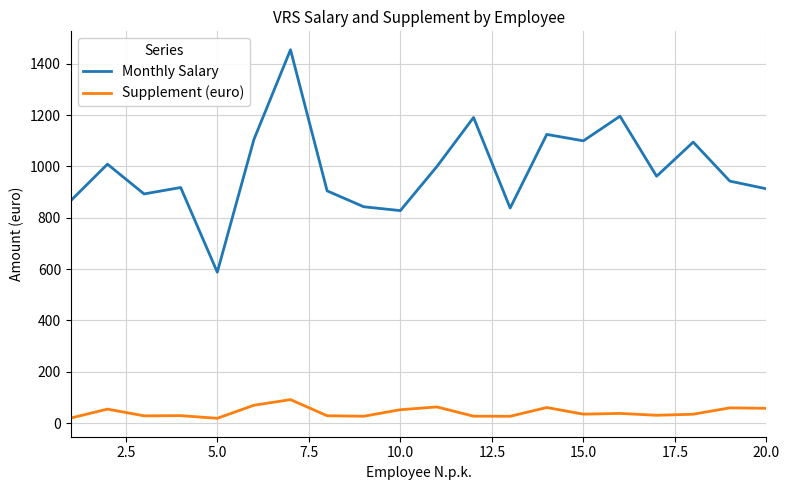

What are all the series names shown in the legend?

Monthly Salary, Supplement (euro)